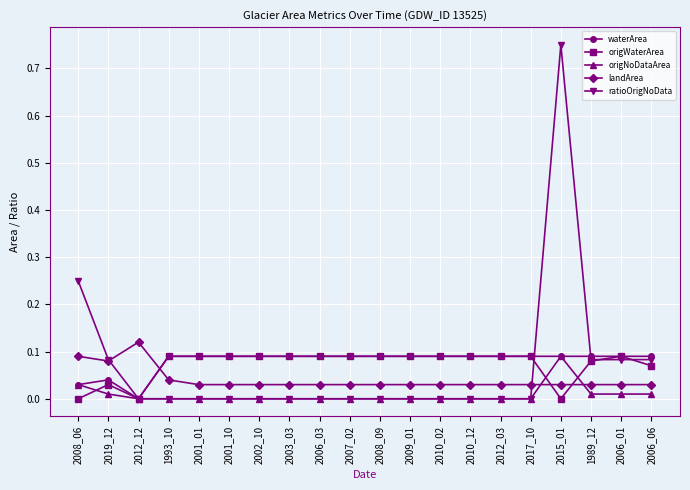

How many series are shown in this chart?

5